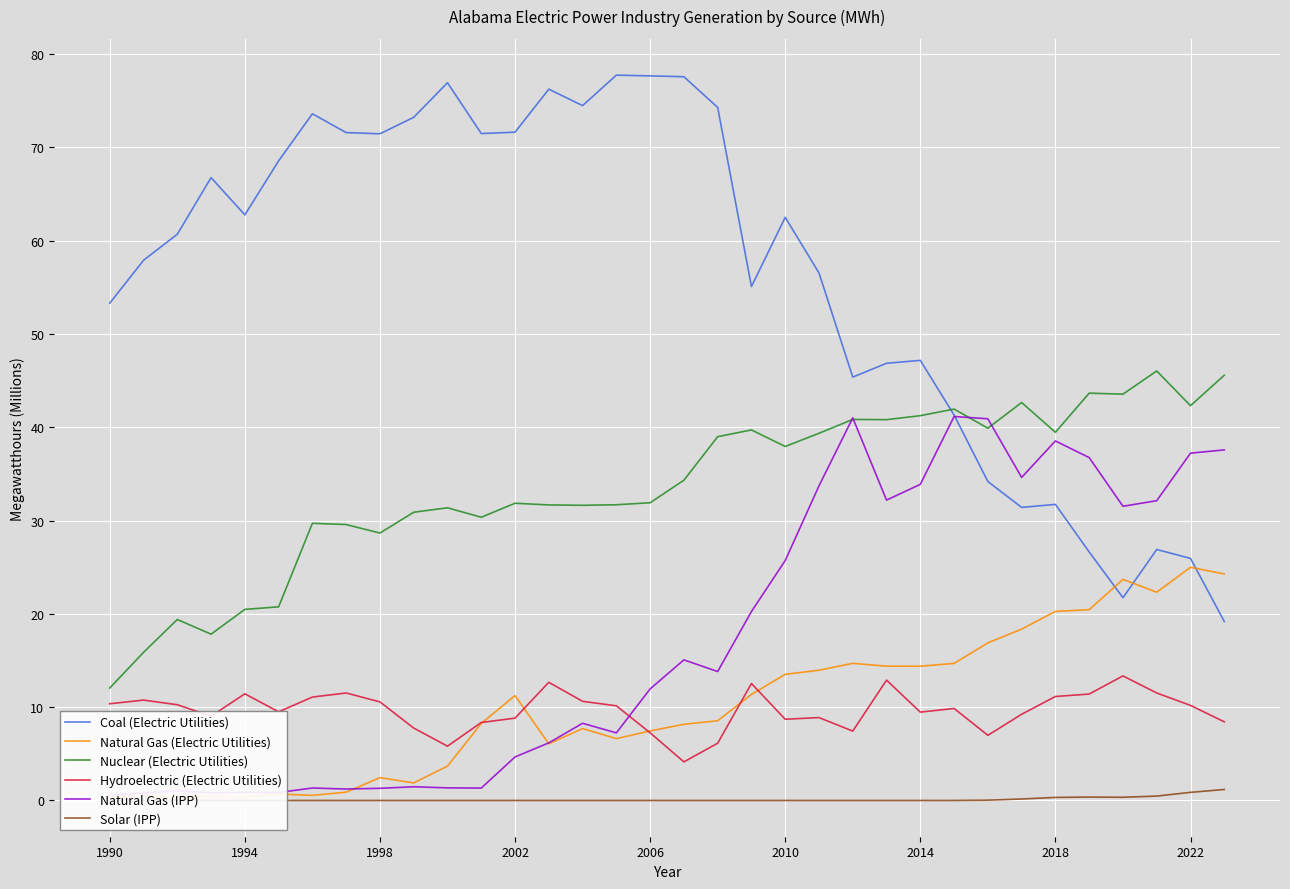

Which series has the largest range (max minus min)?

Coal (Electric Utilities)